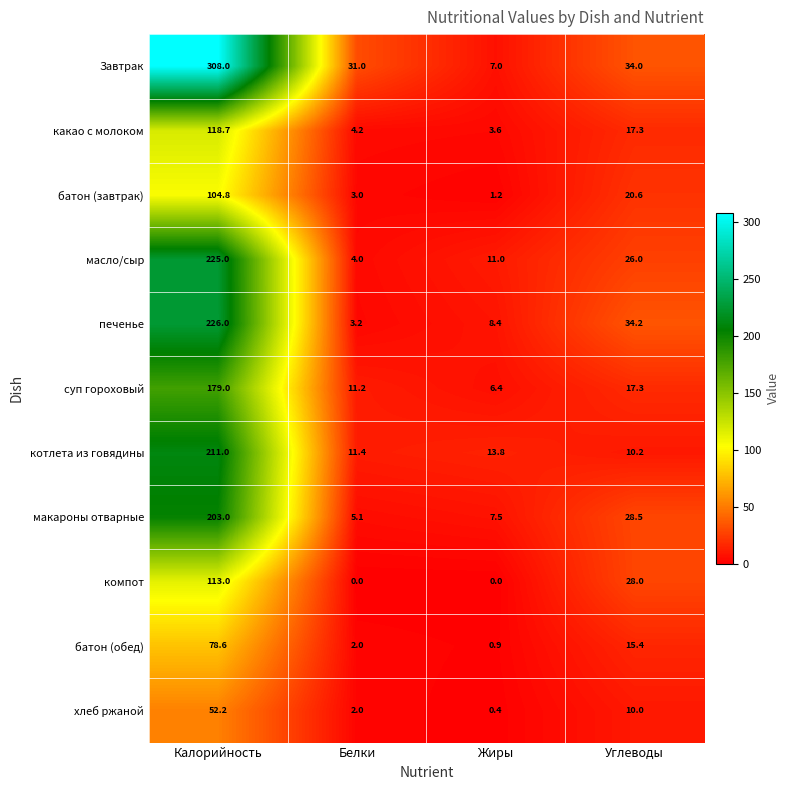

How many distinct data groups are displayed?

11